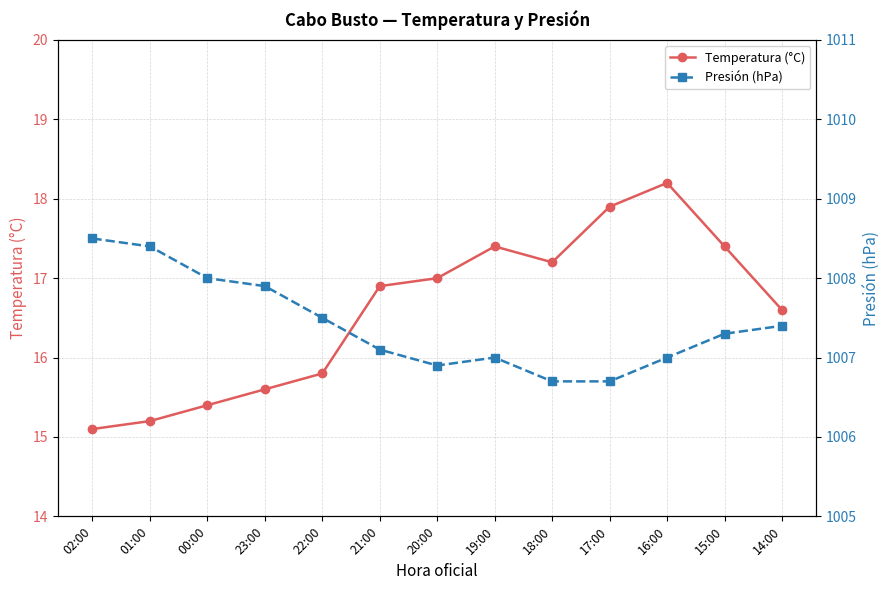

Is the value of Temperatura (°C) at 18:00 greater than the value of Presión (hPa) at 02:00?

No